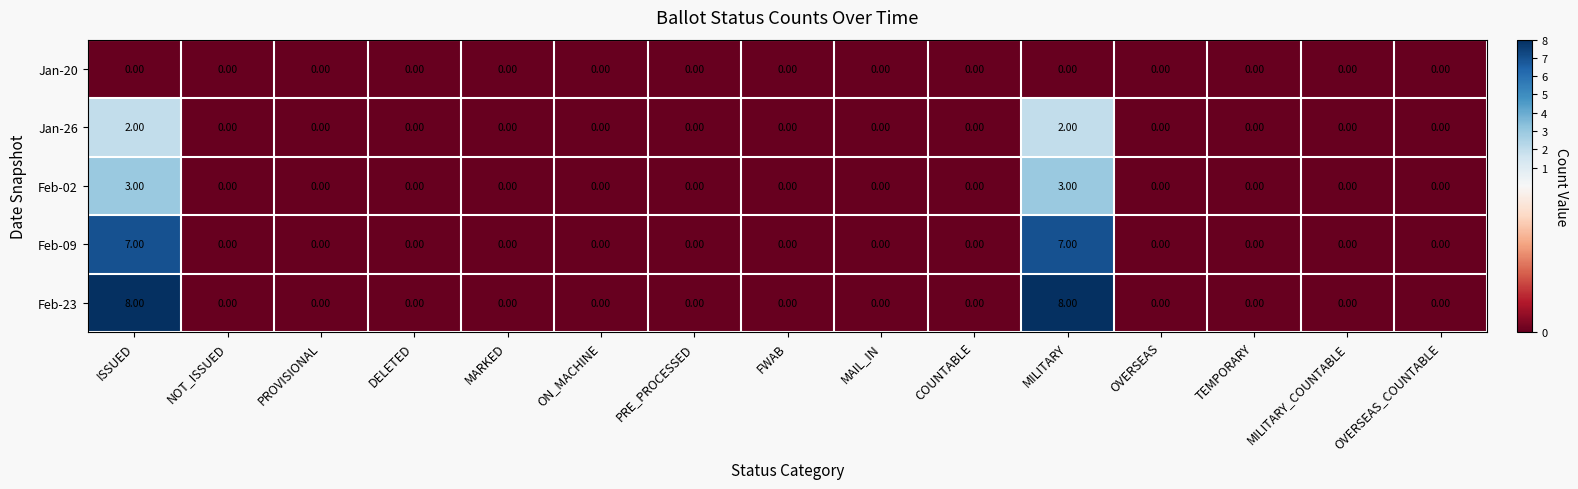

List the series in order of their peak value, lowest first.

Jan-20, Jan-26, Feb-02, Feb-09, Feb-23